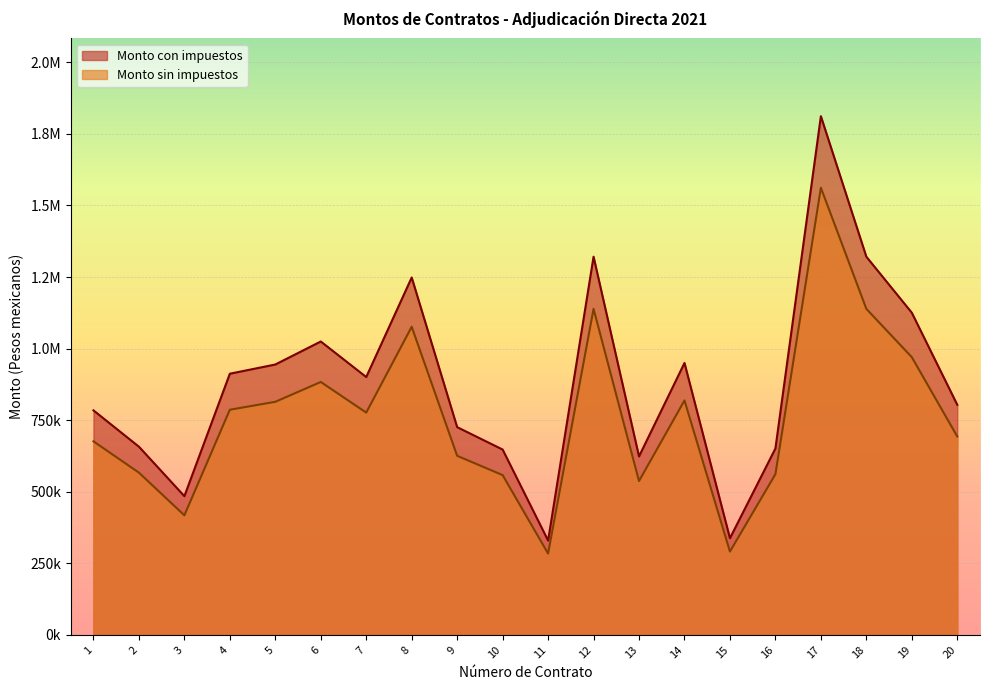

What are all the series names shown in the legend?

Monto con impuestos, Monto sin impuestos